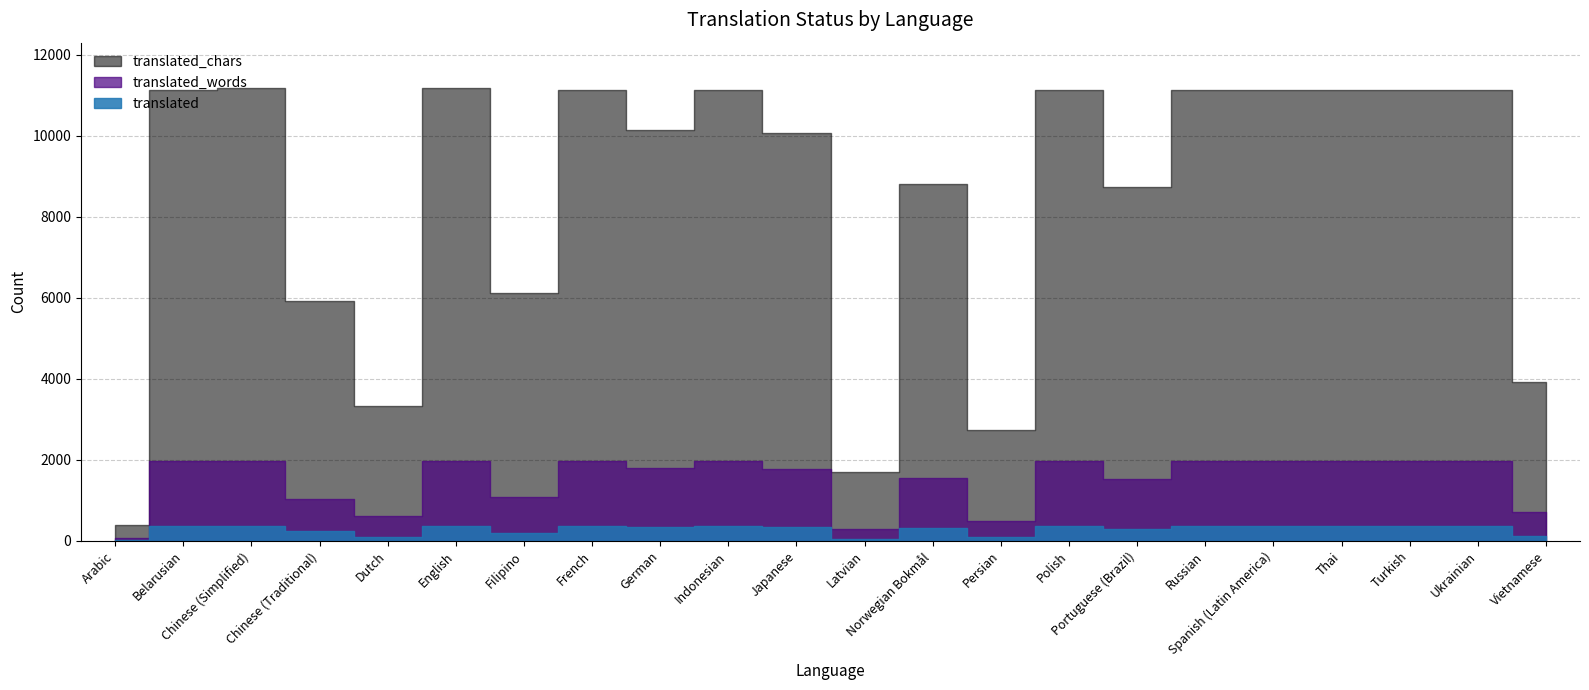

What is the sum of the translated_words values at Belarusian and Japanese?

3736